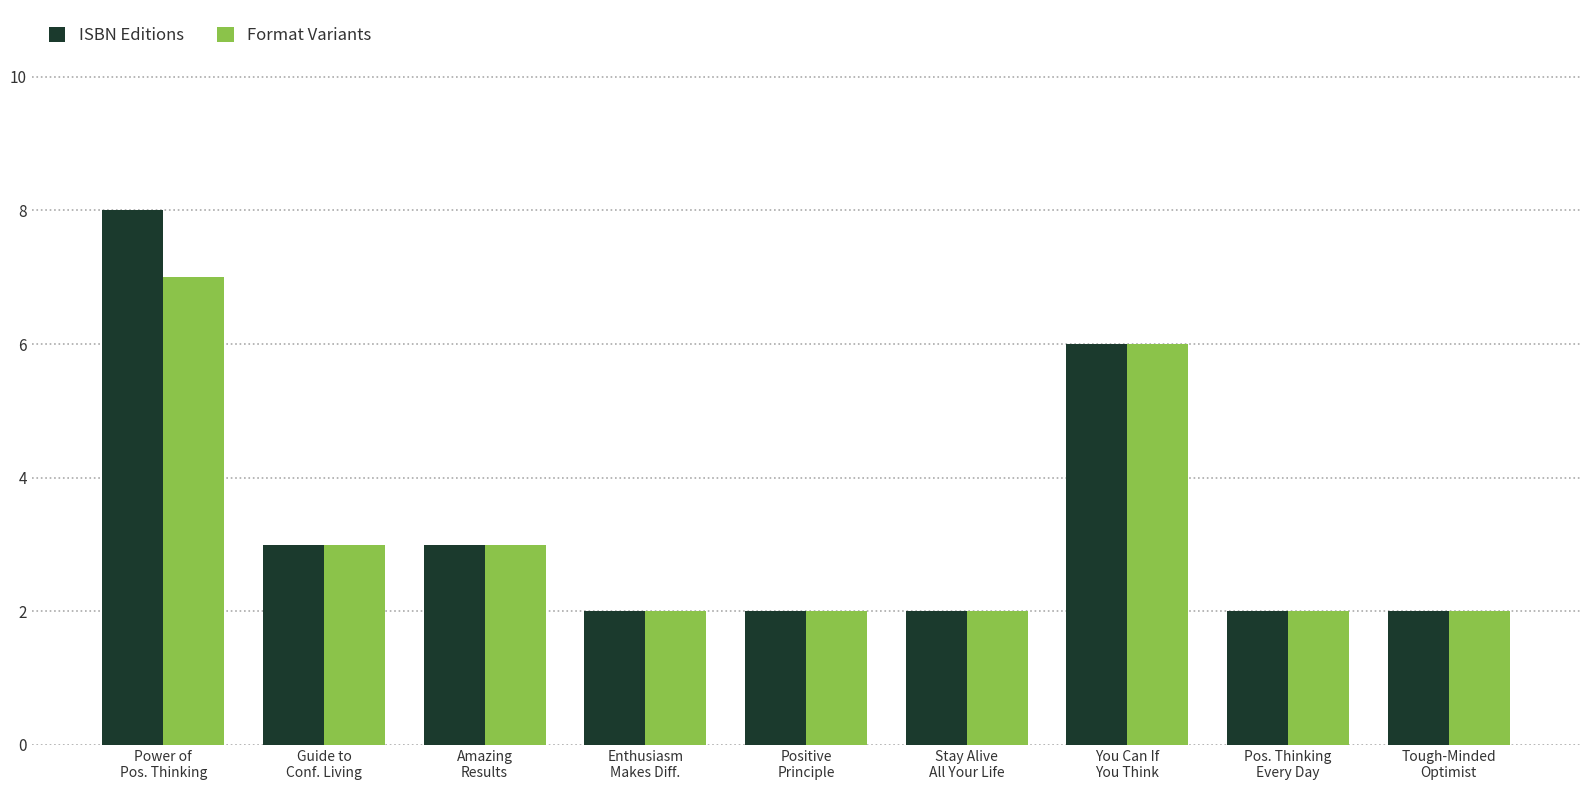

What is the highest value of the ISBN Editions series?

8